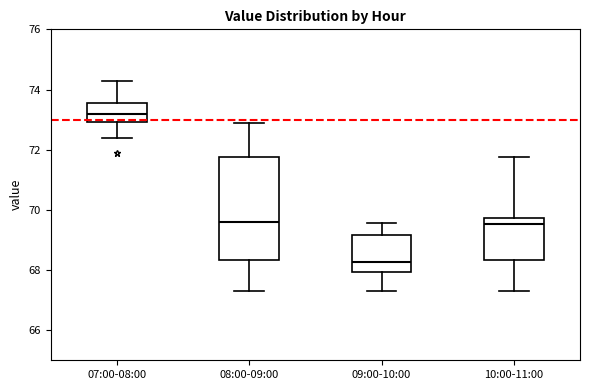

Where is the lower edge of the box for 09:00-10:00 on the y-axis? The values are not printed on the chart, so give them approximately, as read against the axis.

68.0